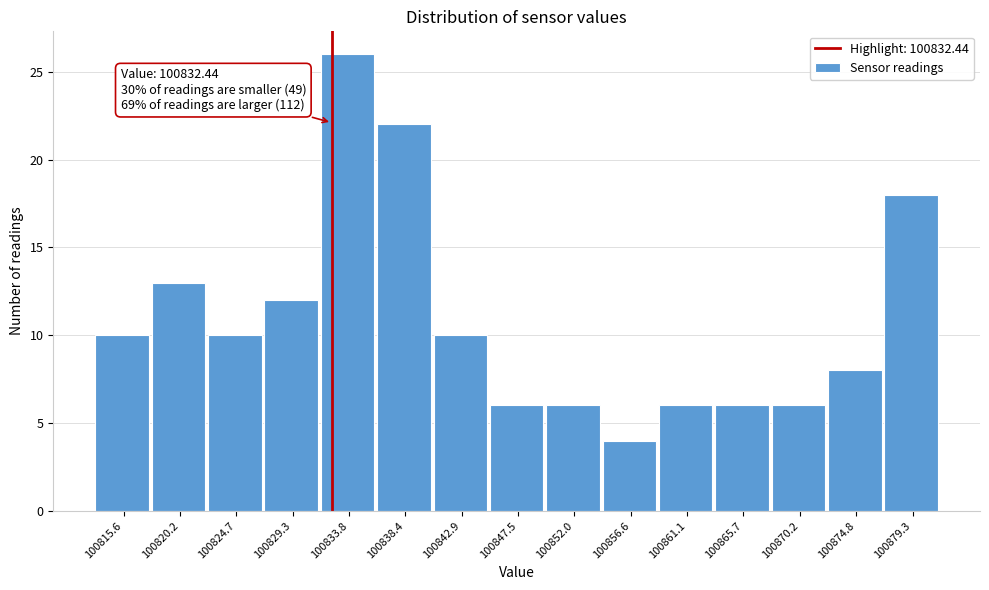

Over which range of the x-axis is the bar tallest?

100831.55 to 100836.10